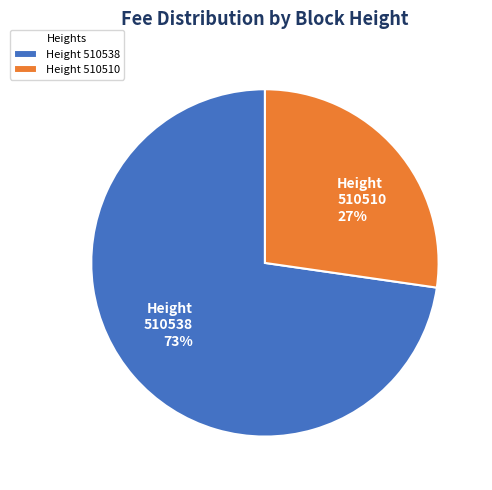

Rank the categories by value from highest to lowest.

510538, 510510